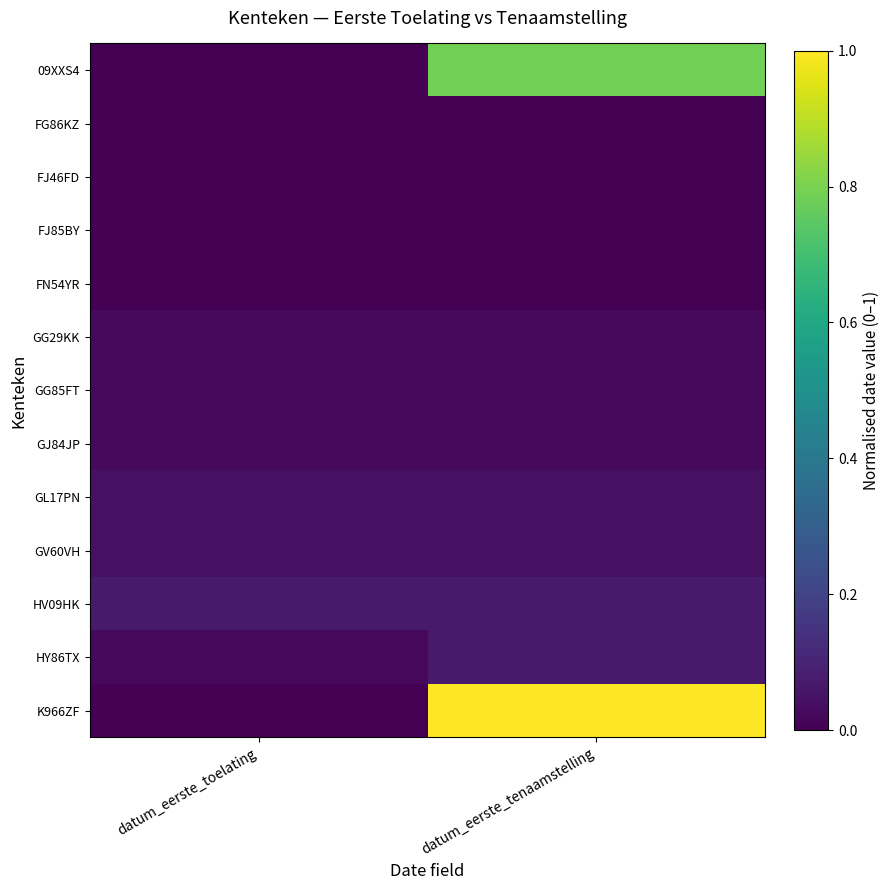

Count the number of categories in the chart.

2